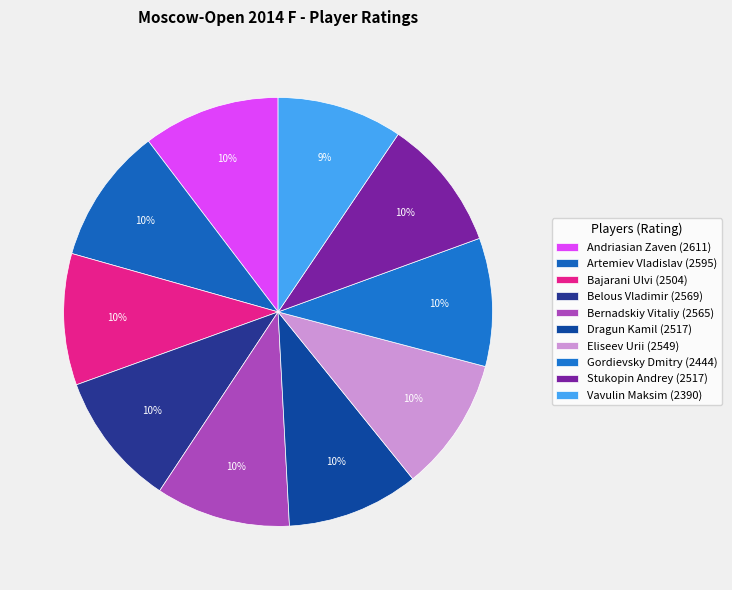

How many segments does this pie chart have?

10